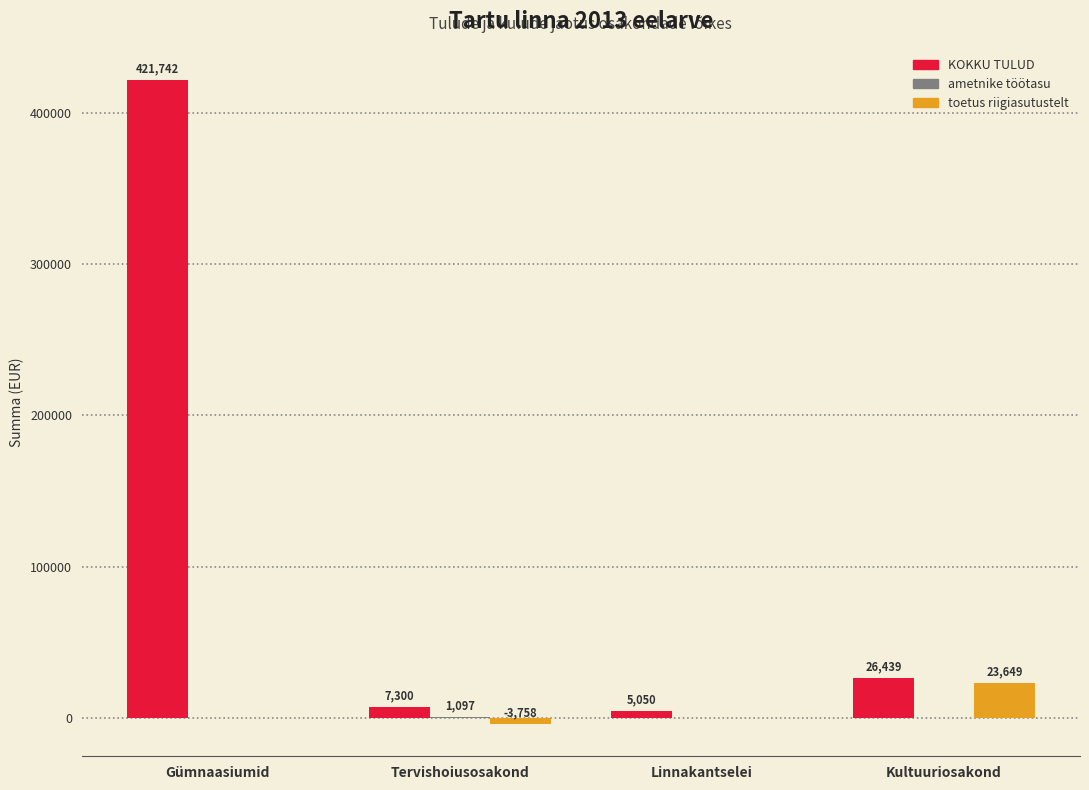

At which label does KOKKU TULUD first exceed 26439?

Gümnaasiumid